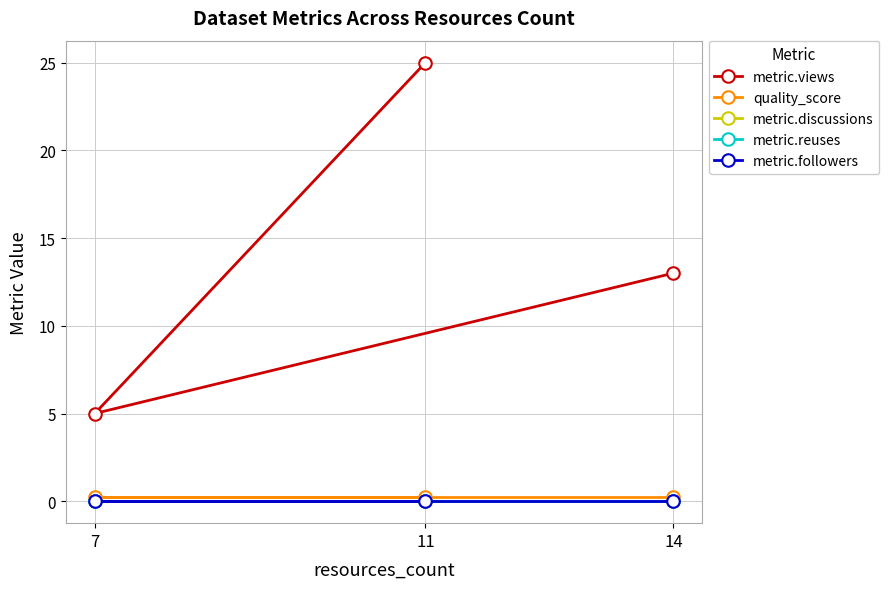

At how many categories does at least one series exceed 1?

3